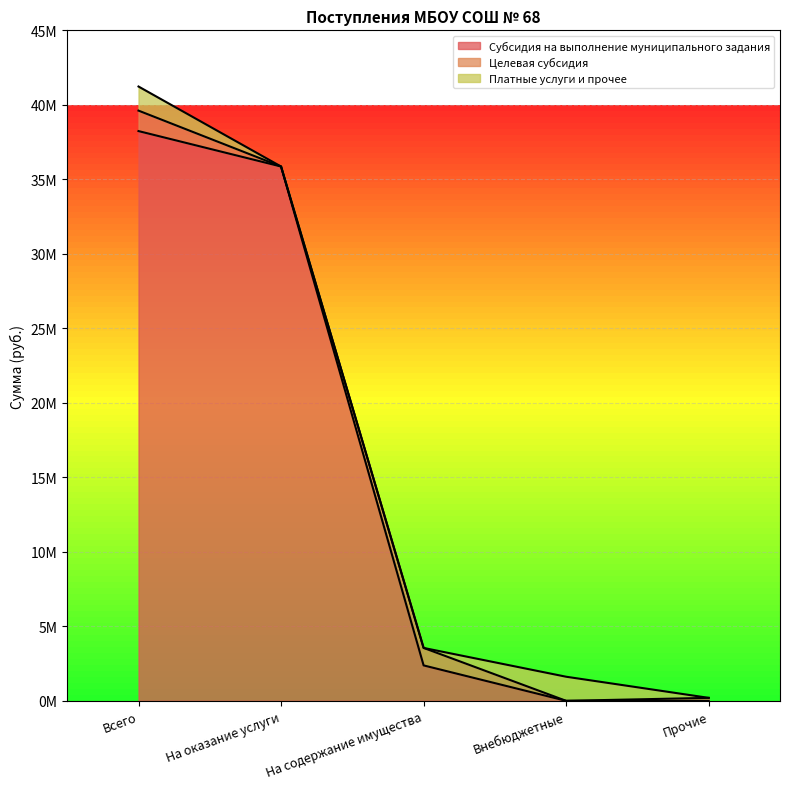

At На содержание имущества, list the series in order from largest to smallest.

Субсидия на выполнение муниципального задания, Целевая субсидия, Платные услуги и прочее